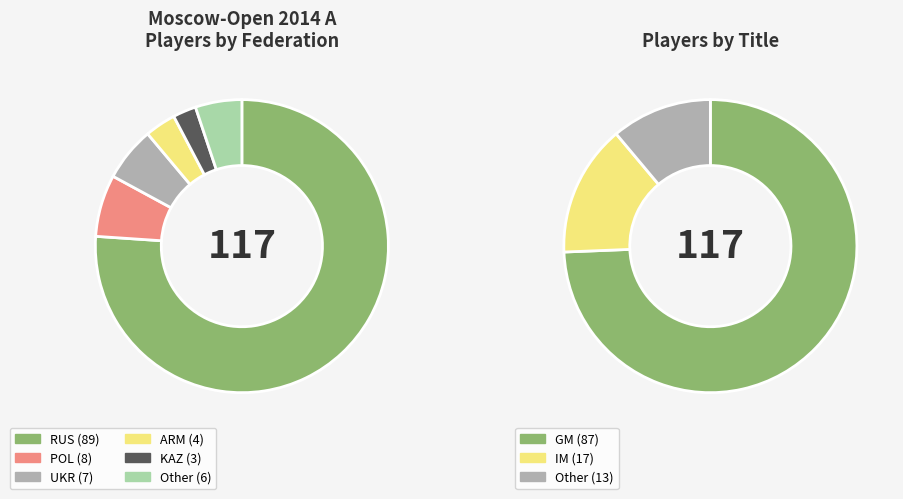

What percentage is the RUS slice, to the nearest percent?

76%